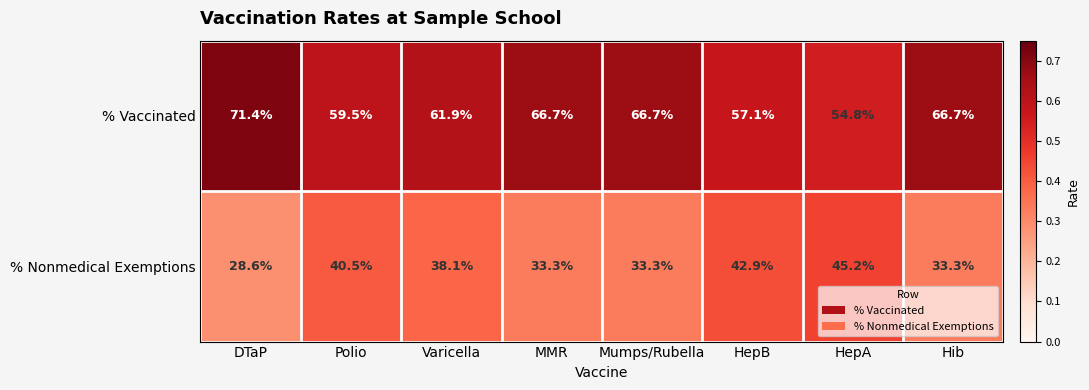

What is the difference between the maximum and second lowest values in the % Vaccinated series?

14.3